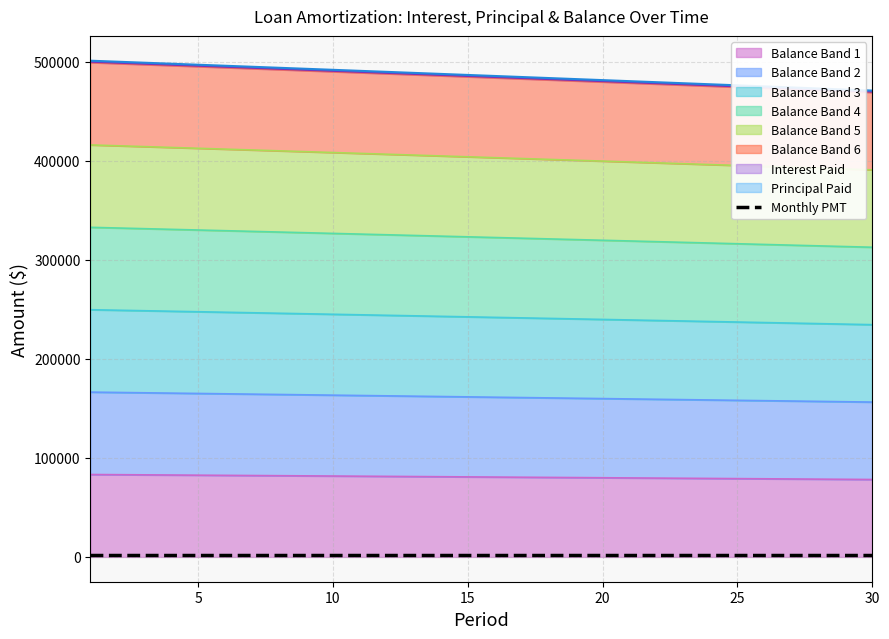

Is it true that Interest Paid equals 132661.9 at 10?

False